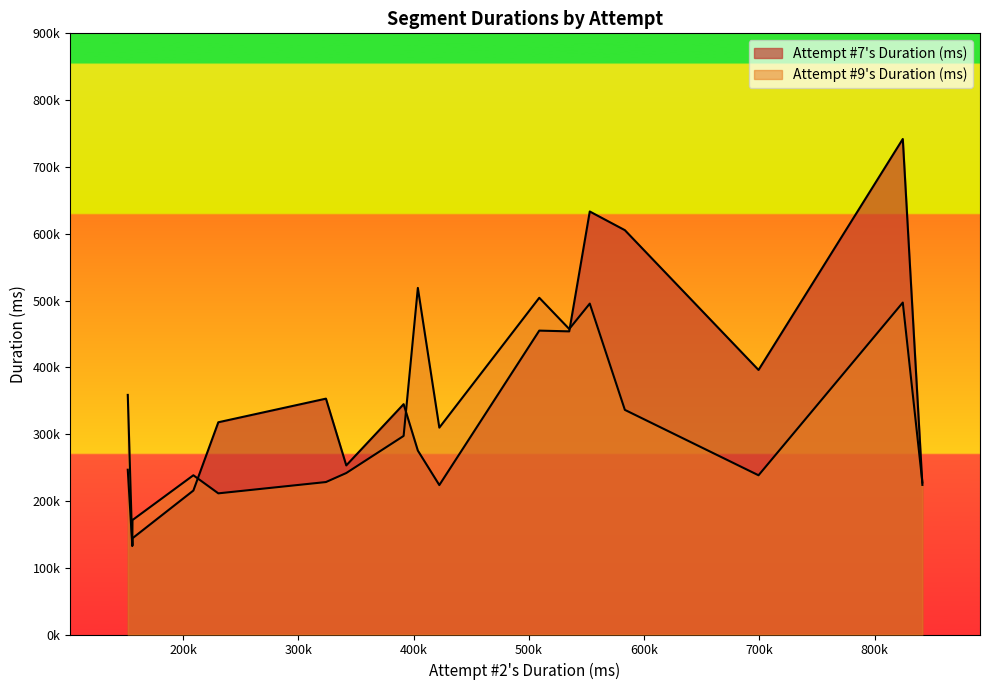

True or false: Attempt #7's Duration (ms) and Attempt #9's Duration (ms) intersect in this chart.

True